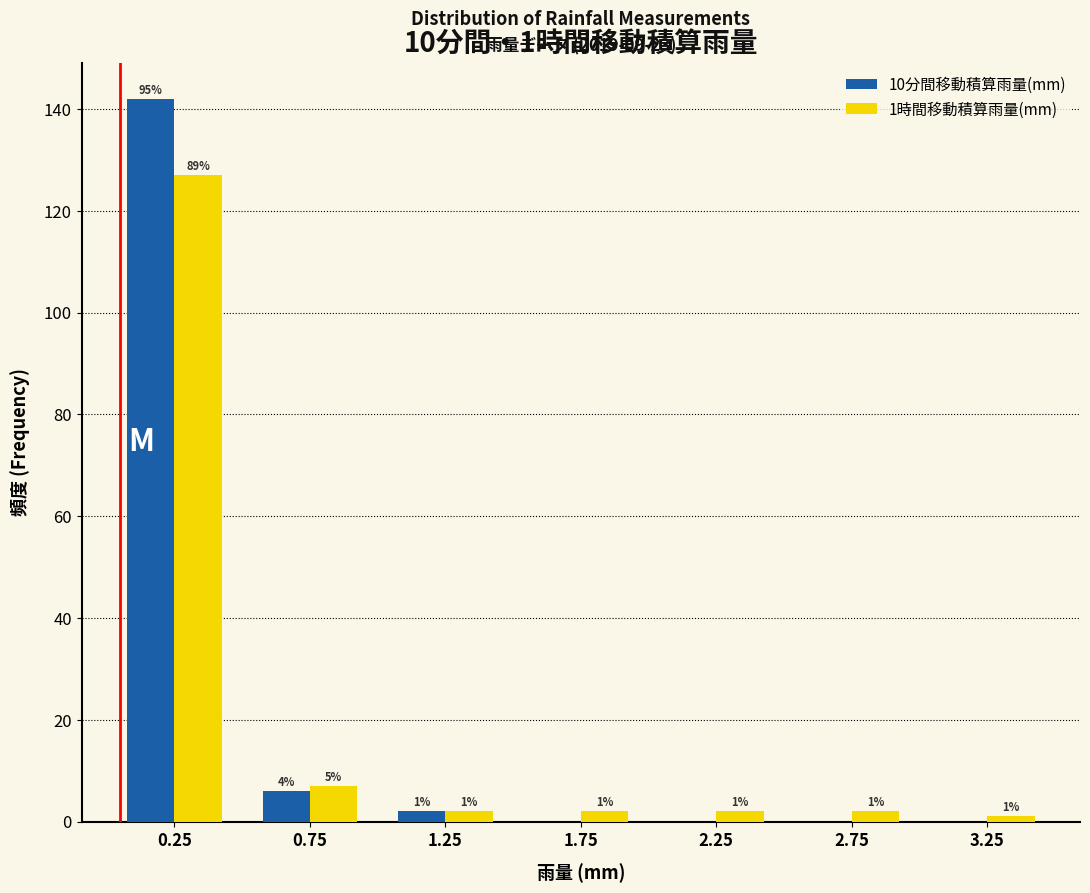

In the 10分間移動積算雨量(mm) series, which range on the x-axis has the tallest bar?

0.0 to 0.5